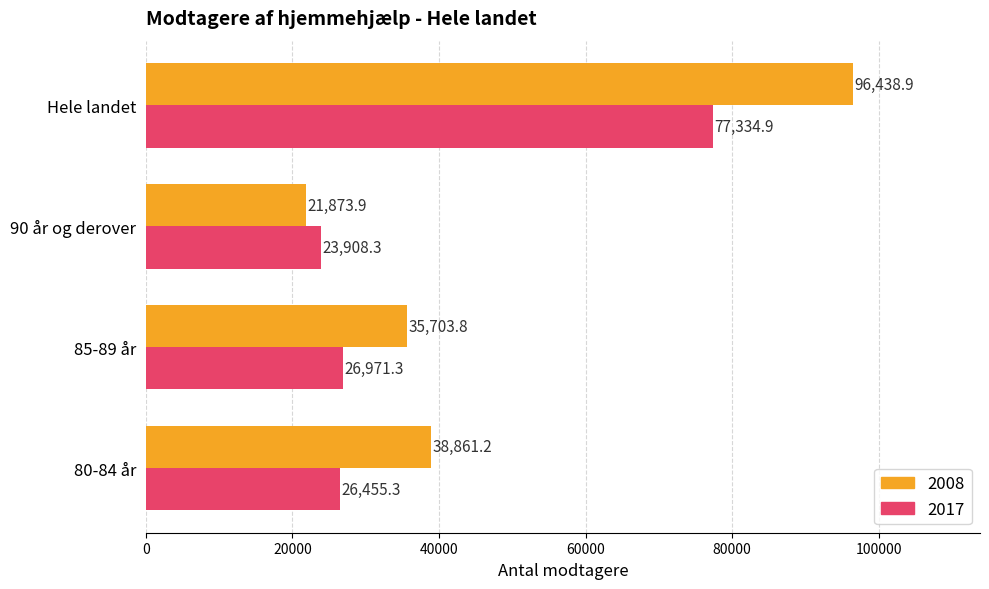

True or false: 2017 has a value of 15685.2 at 80-84 år.

False